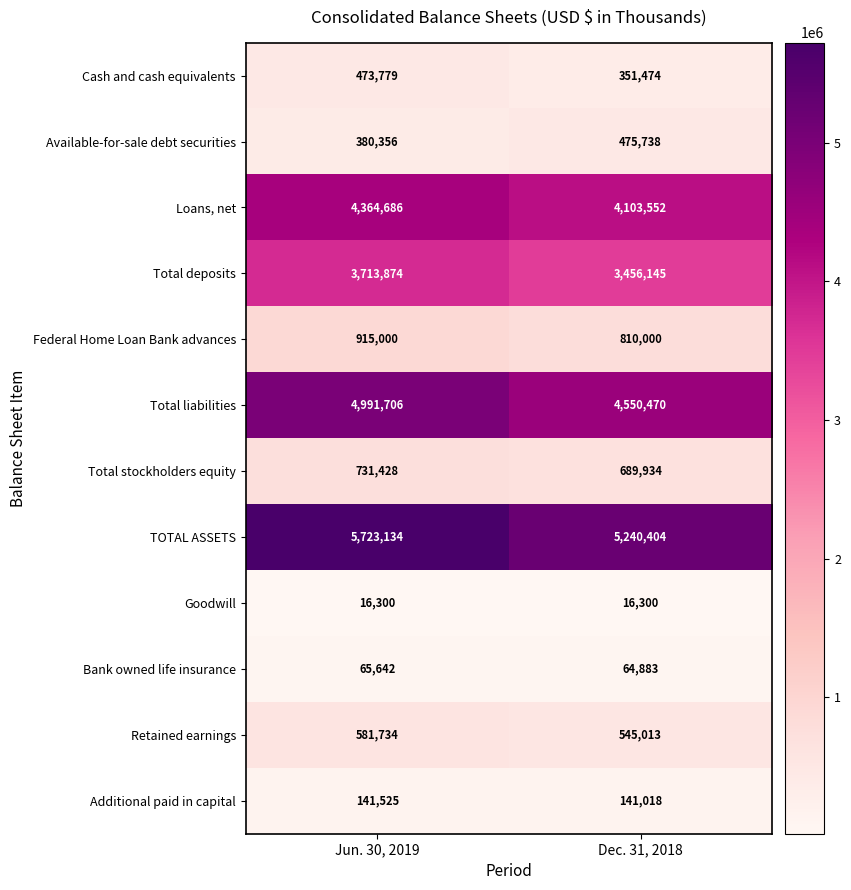

What is the total value across all series at Jun. 30, 2019?

22099164